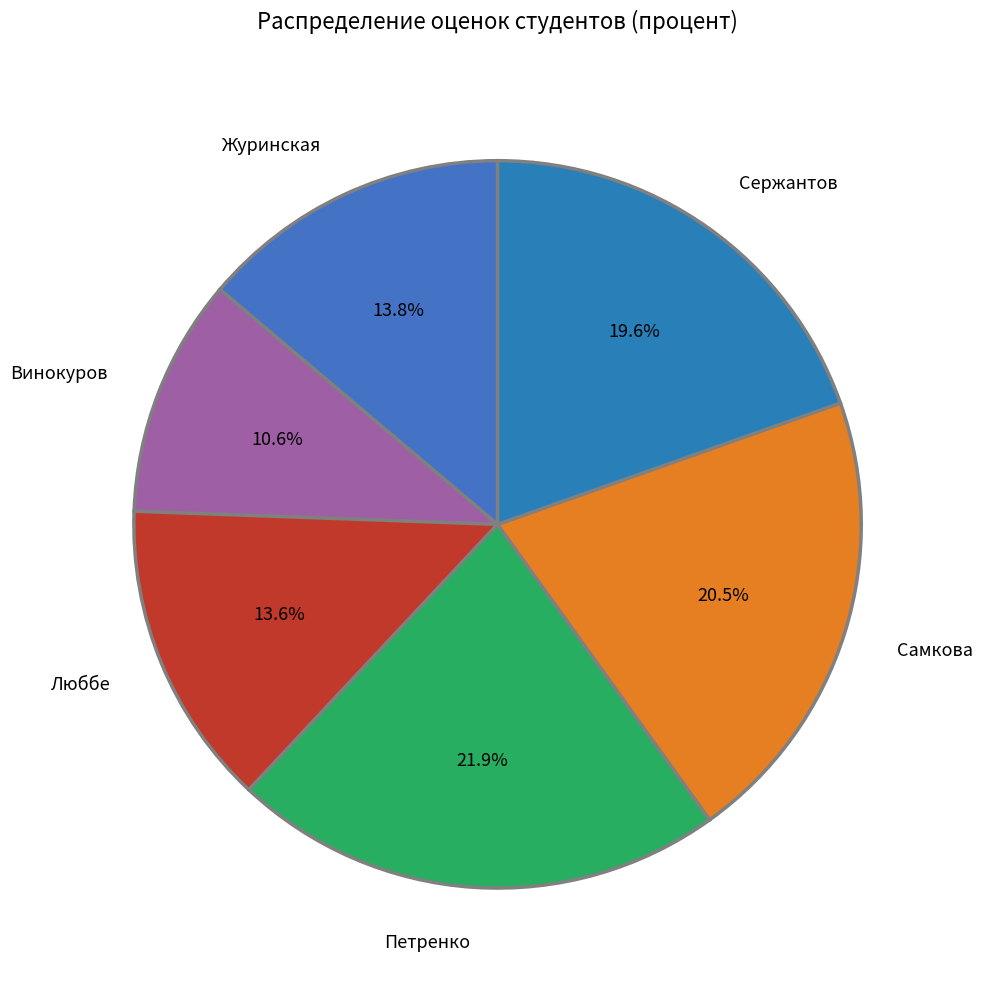

Is it true that Петренко is 33% of the pie?

False